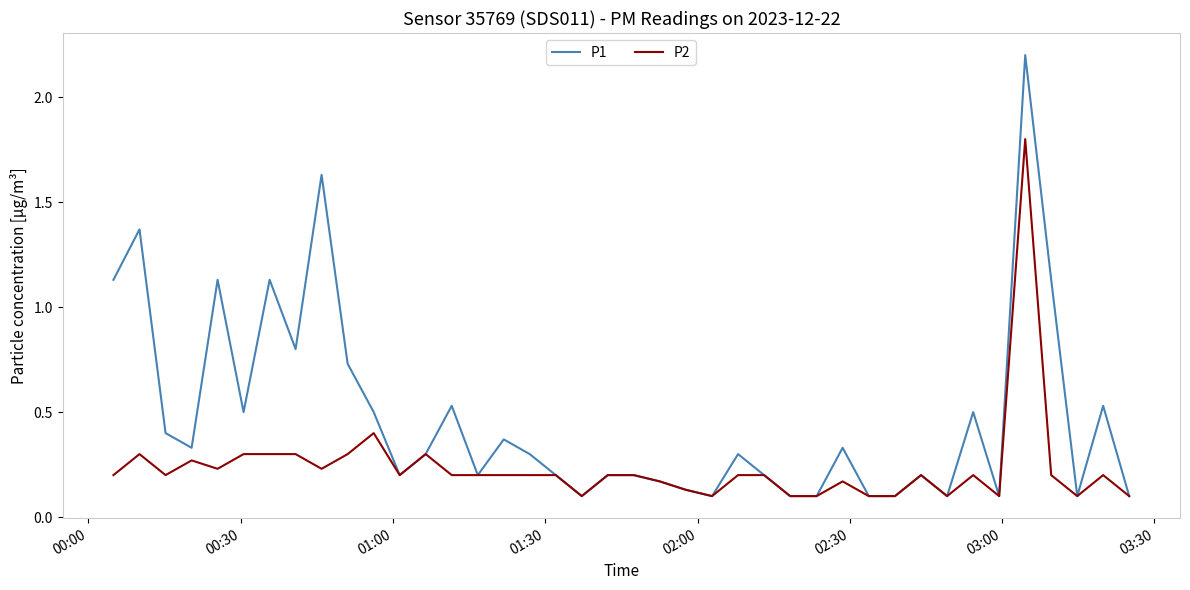

What is the difference between the second highest and minimum values in the P1 series?

1.5